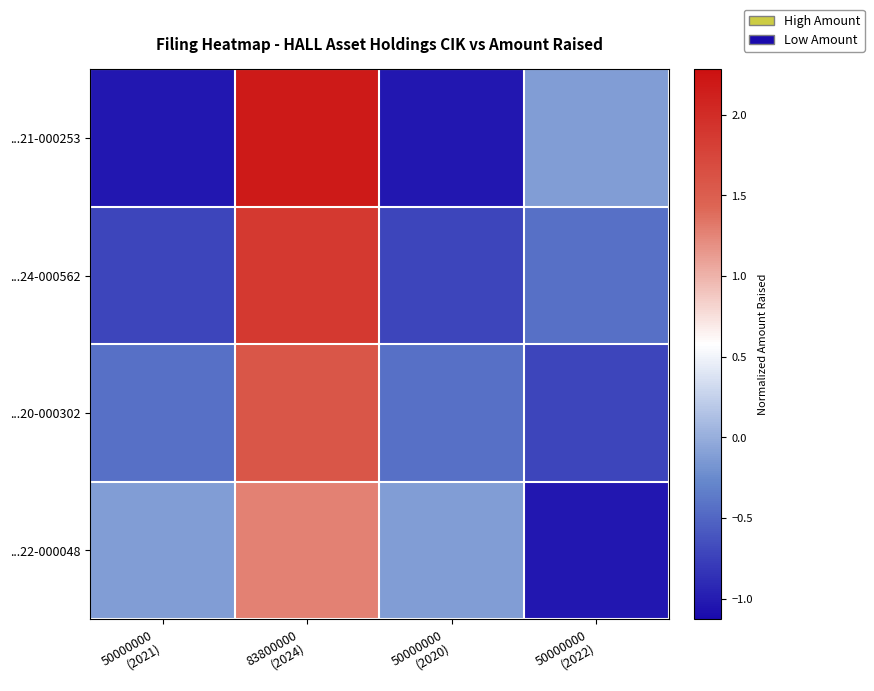

What is the total value across all series at 83800000
(2024)?

6.9